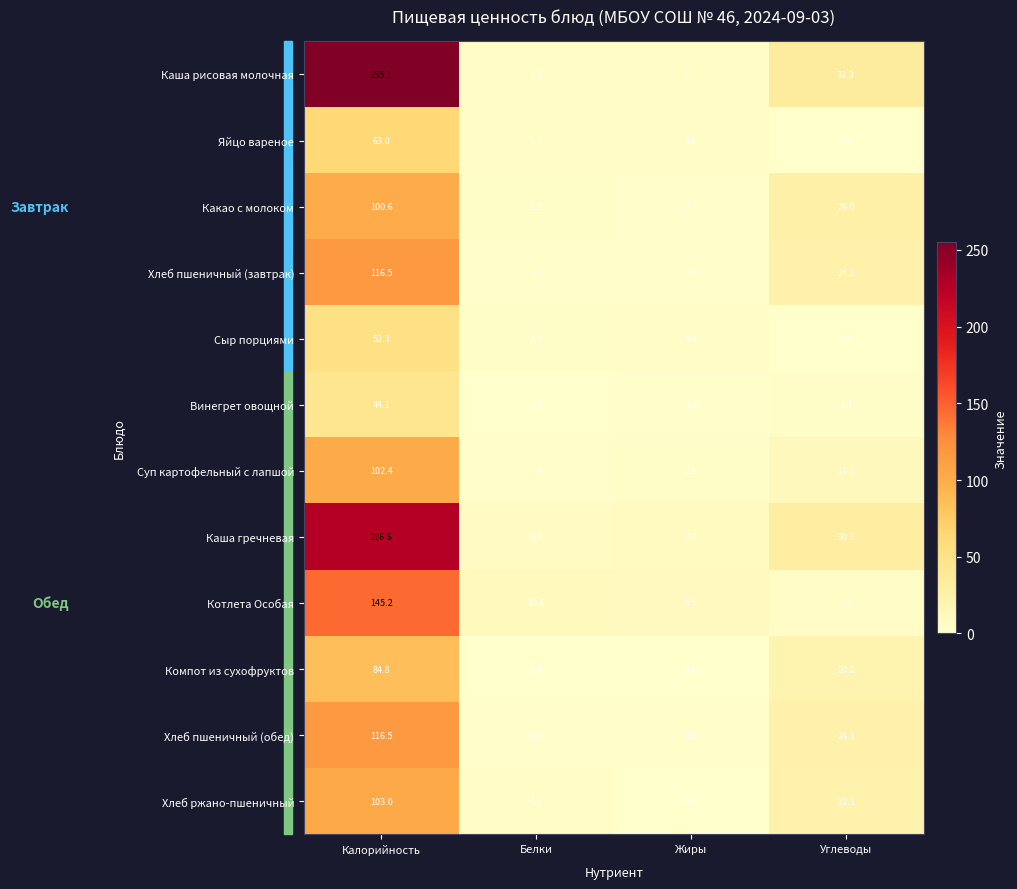

What is the approximate value of Хлеб ржано-пшеничный at Калорийность?

103.0